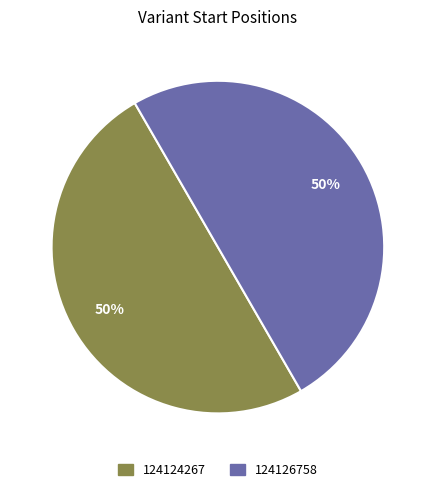

Combined, do 124126758 and 124124267 account for over 50%?

Yes